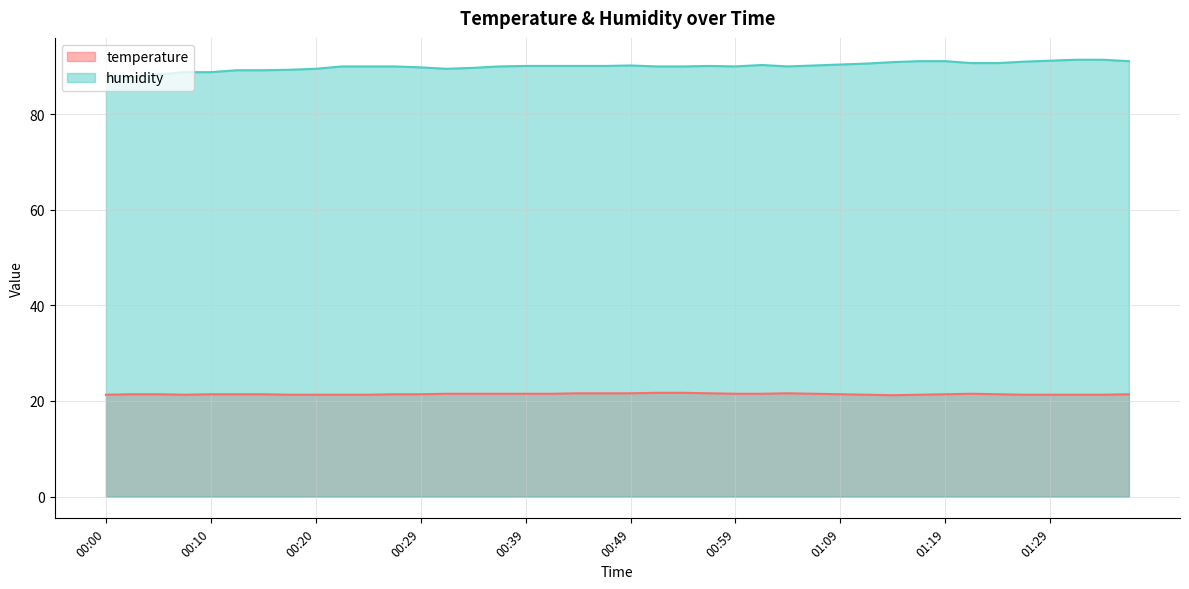

Is it true that temperature equals 37.0 at 00:37?

False